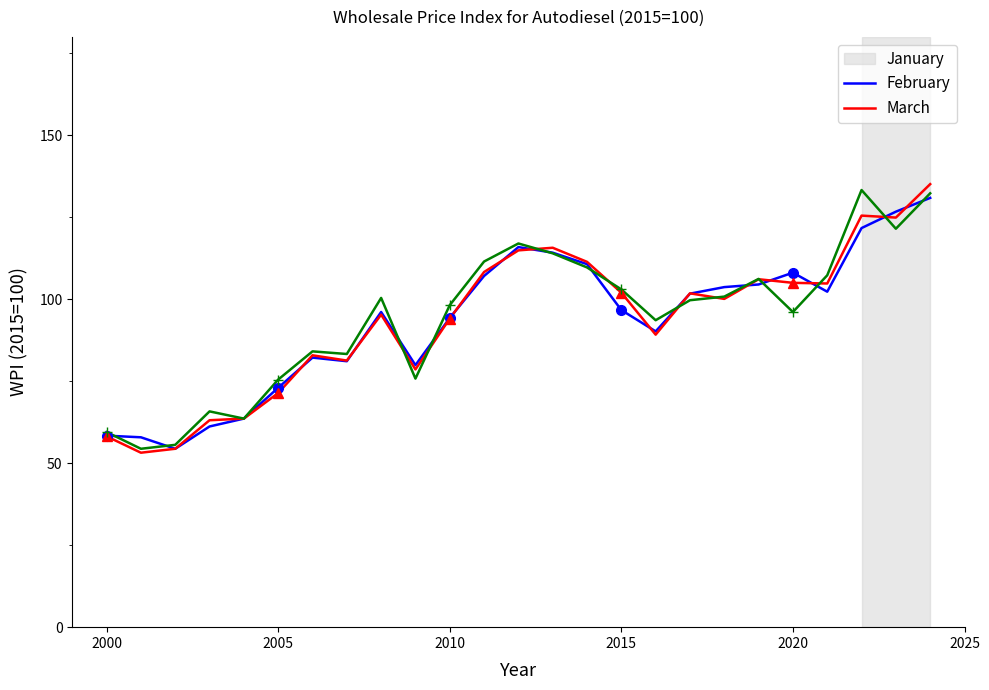

Is this an area chart (filled region under the line)?

No